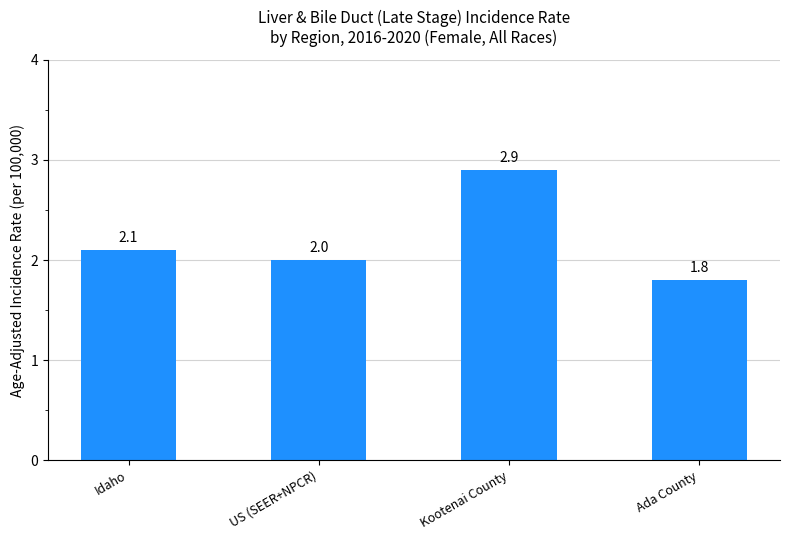

Reading left to right, what are all the values shown in this chart?

2.1	2.0	2.9	1.8